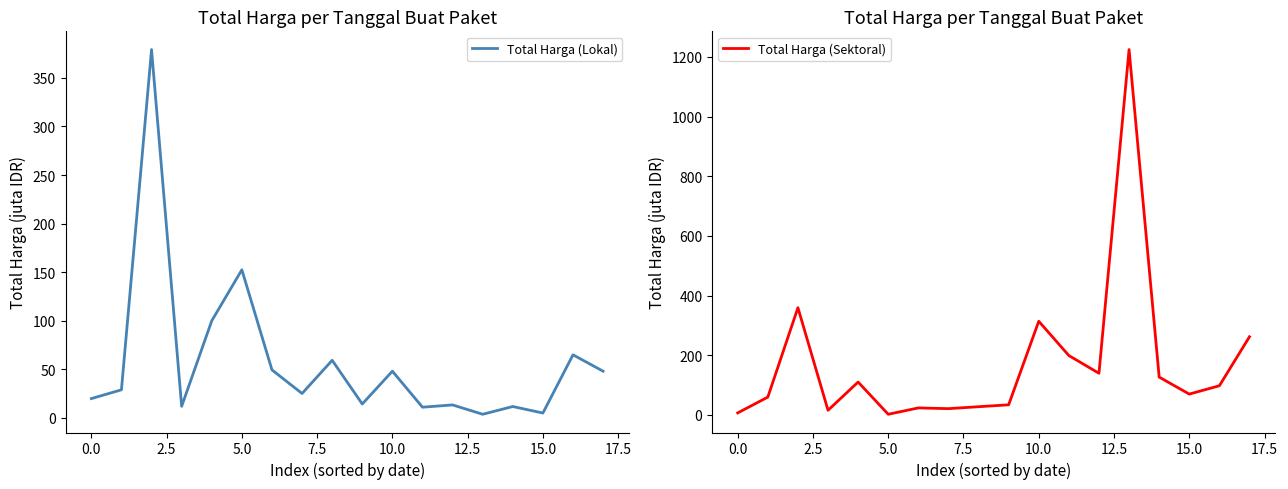

Reading right to left, list all the values displayed in this chart.

Total Harga (Lokal): 48.1	65.0	5.1	11.8	3.8	13.4	11.1	48.1	14.4	59.4	25.2	49.5	152.5	100.0	12.0	379.1	29.0	19.9
Total Harga (Sektoral): 262.1	98.0	70.0	127.0	1224.7	139.8	199.2	314.1	34.1	27.7	21.2	23.7	2.4	110.4	15.8	359.5	59.9	6.9